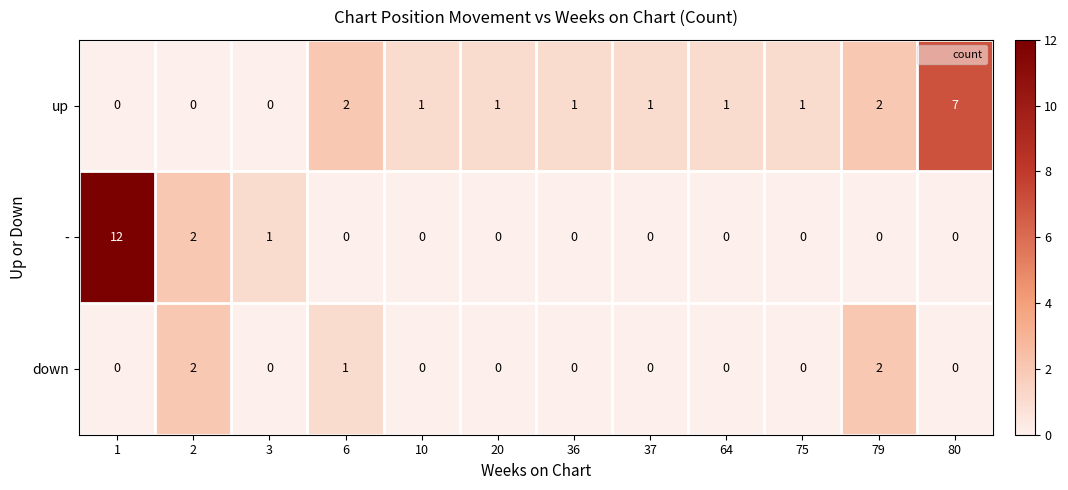

Is the value of up at 79 greater than the value of down at 36?

Yes